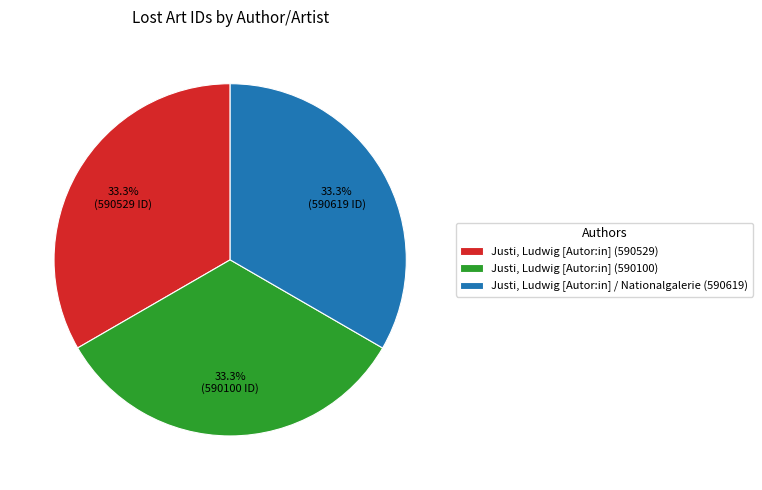

To the nearest percent, what percentage of the pie is Justi, Ludwig [Autor:in] (590100)?

33%